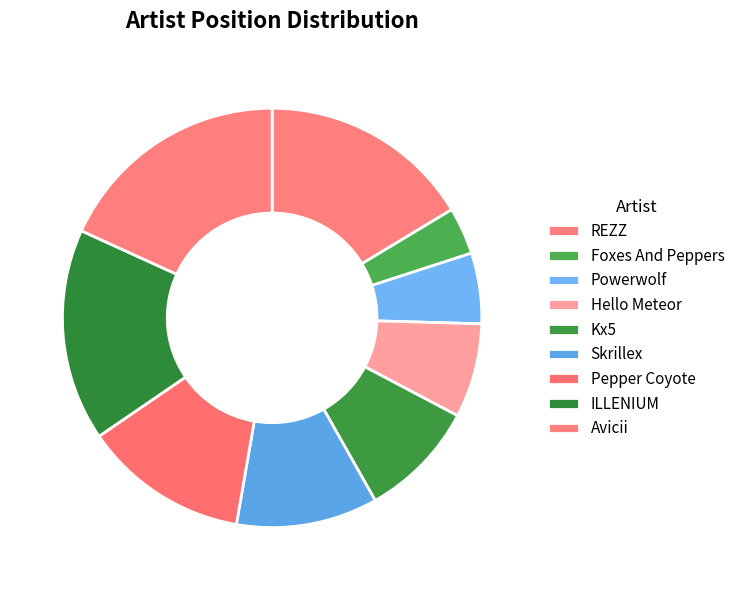

To the nearest percent, what percentage of the pie is Pepper Coyote?

13%